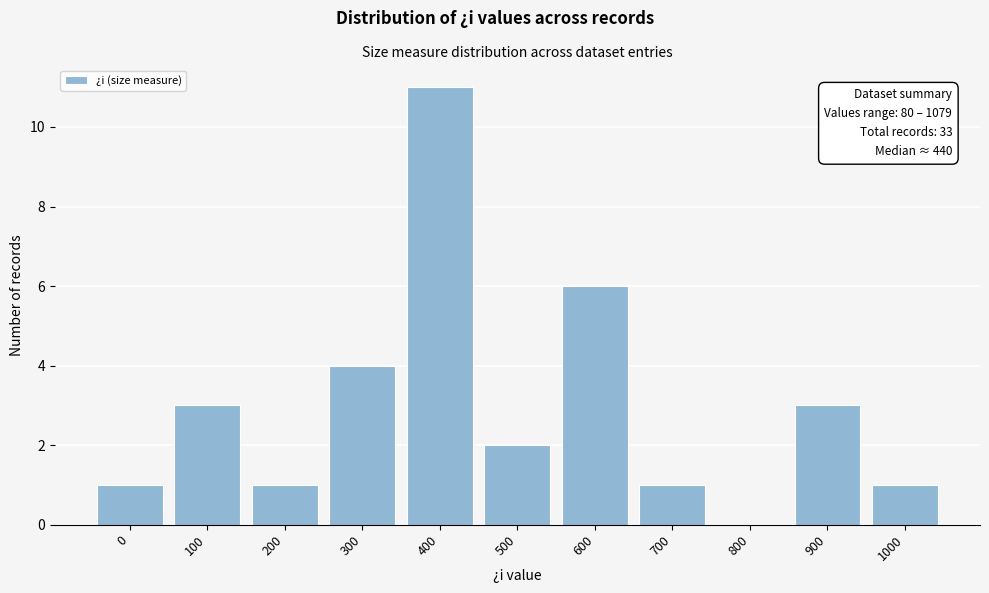

Reading left to right, list all the values displayed in this chart.

0=1	100=3	200=1	300=4	400=11	500=2	600=6	700=1	800=0	900=3	1000=1